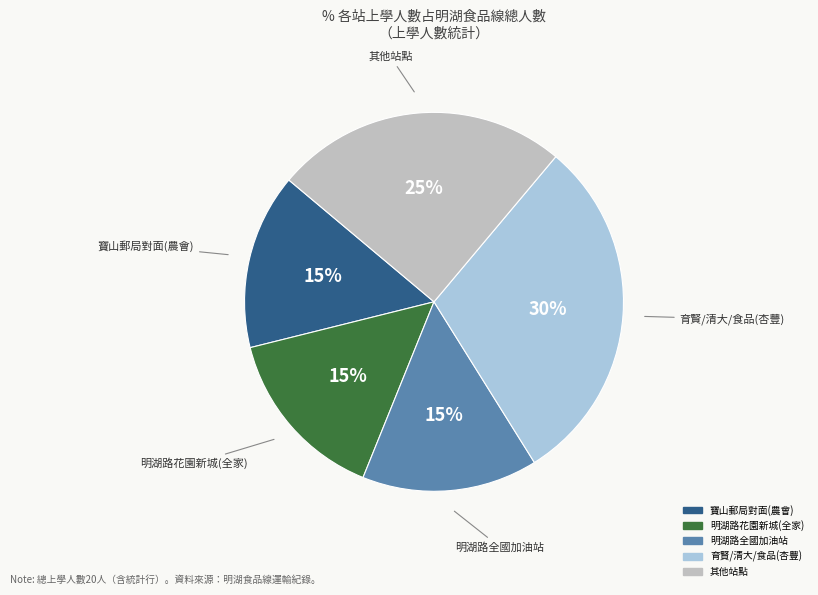

Does any single category account for the majority?

No